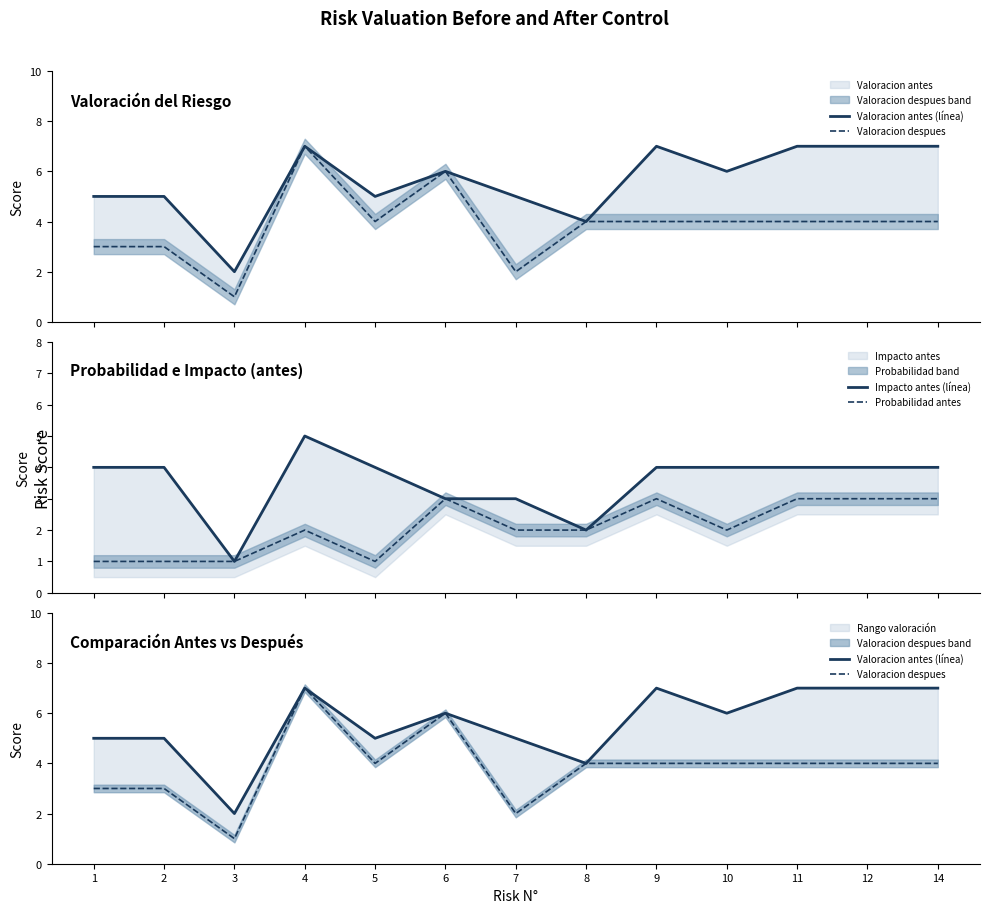

List the series in order of their peak value, lowest first.

Probabilidad antes, Impacto antes (línea), Valoracion antes (línea), Valoracion despues